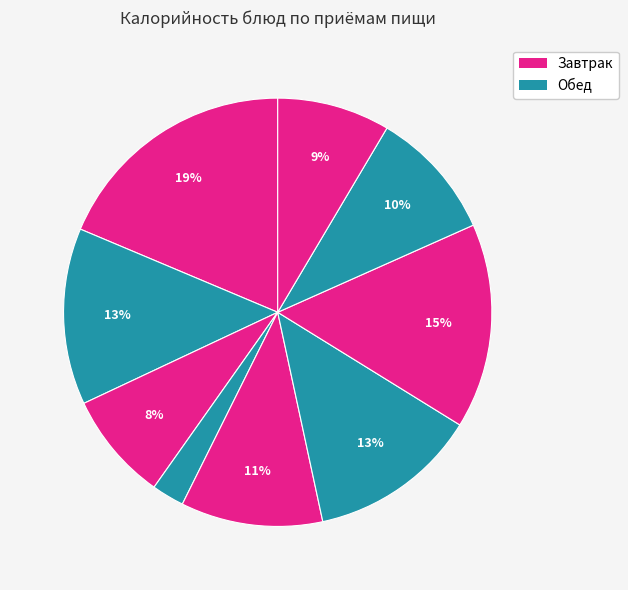

Which category has the biggest portion of the pie?

Каша молочная рисовая